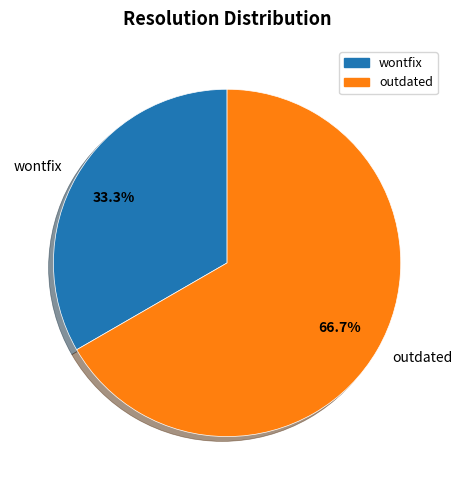

To the nearest percent, what is the combined percentage of wontfix and outdated?

100%